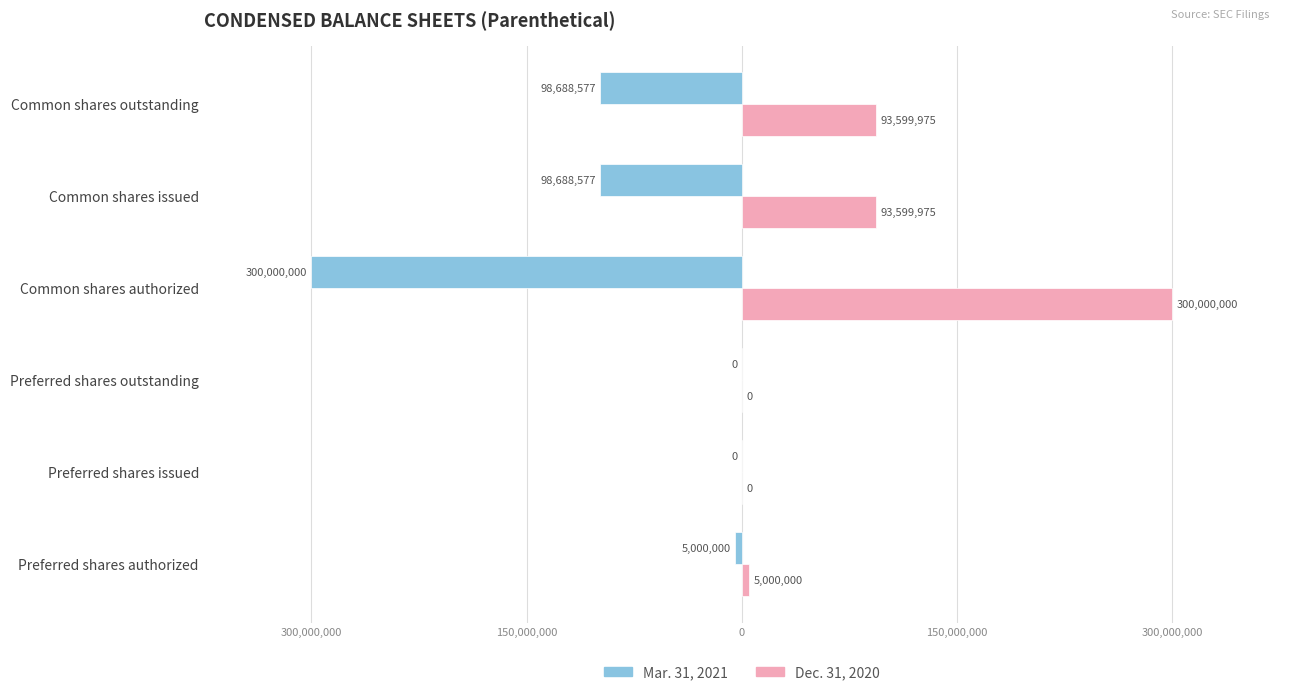

What is the difference between the second highest and minimum values in the Dec. 31, 2020 series?

93599975